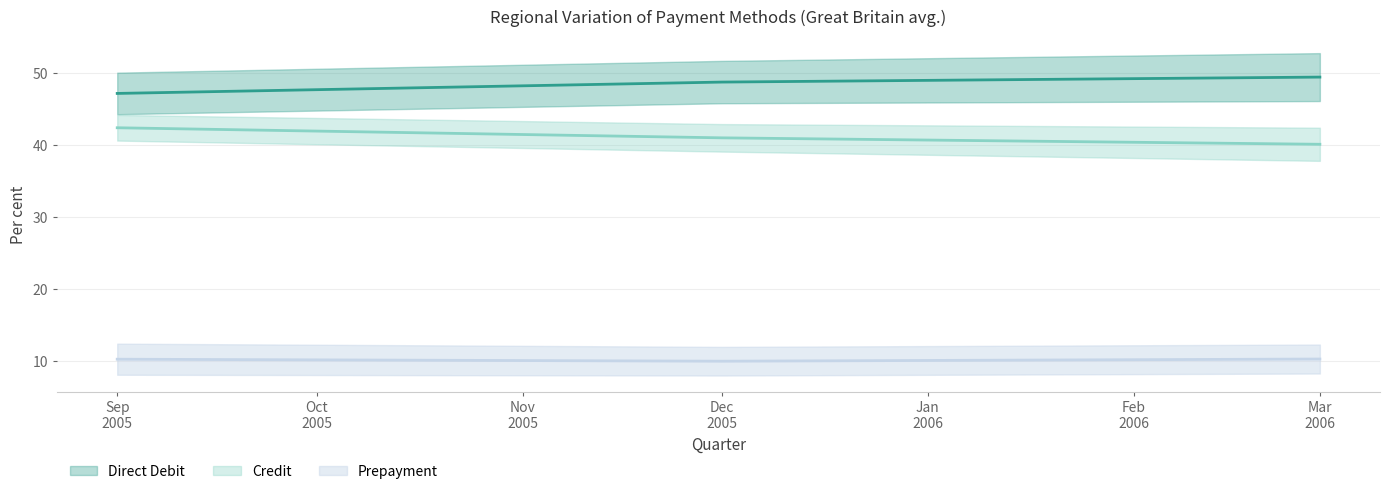

What are all the series names shown in the legend?

Credit, Direct Debit, Prepayment